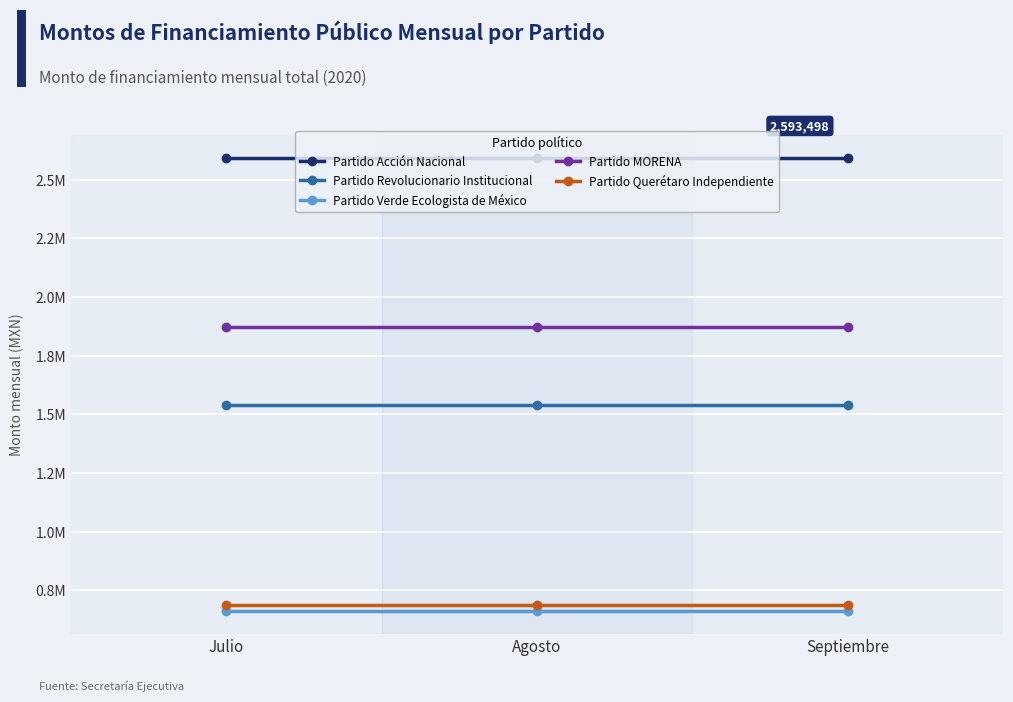

What is the label of the 3rd point from the right?

Julio